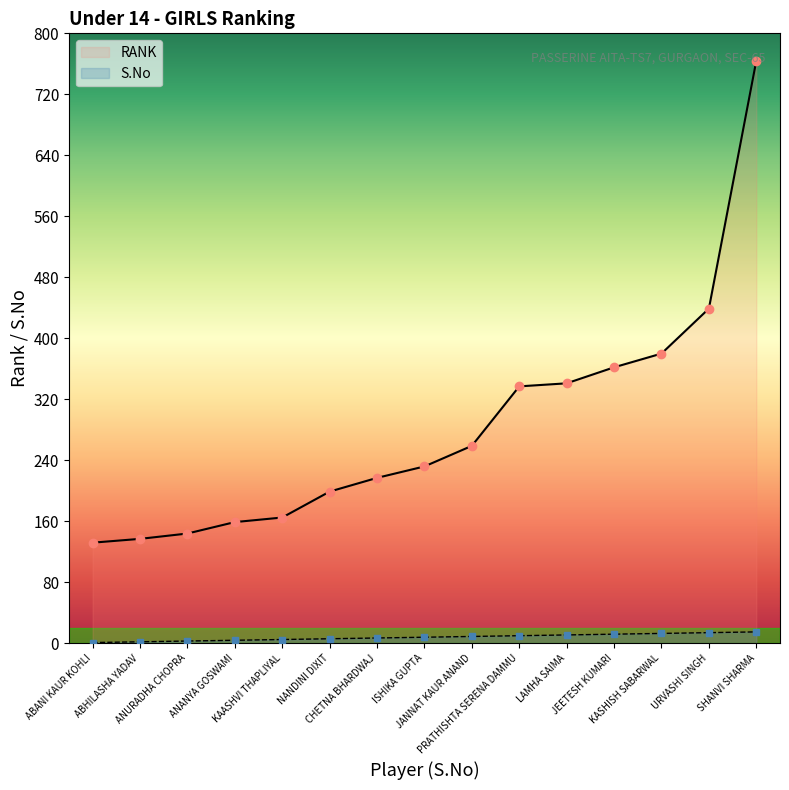

True or false: S.No and RANK cross at least once.

False